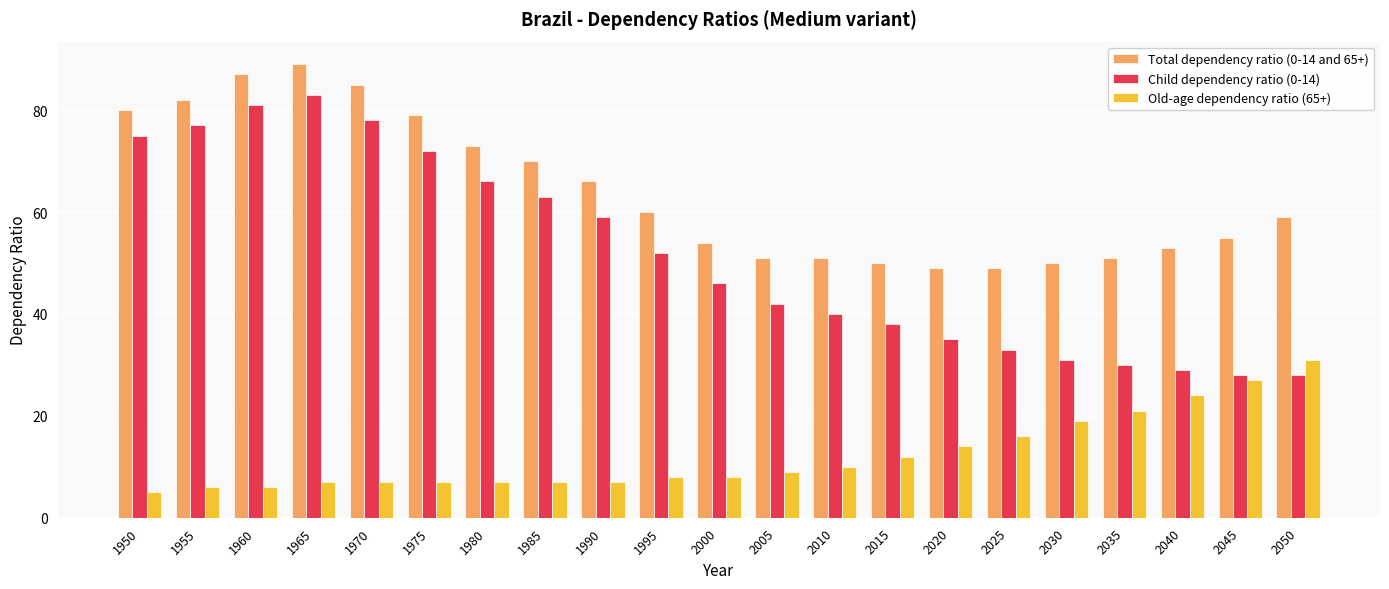

Between 1990 and 2045, which series saw the biggest shift?

Child dependency ratio (0-14)